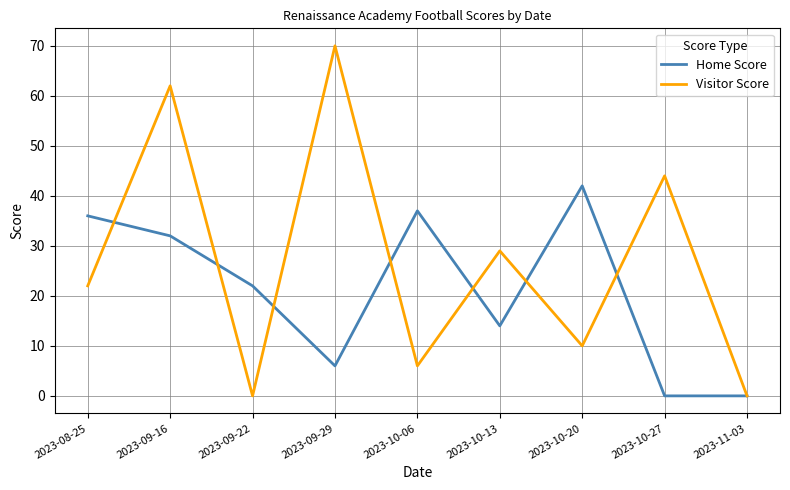

Which series has the largest range (max minus min)?

Visitor Score